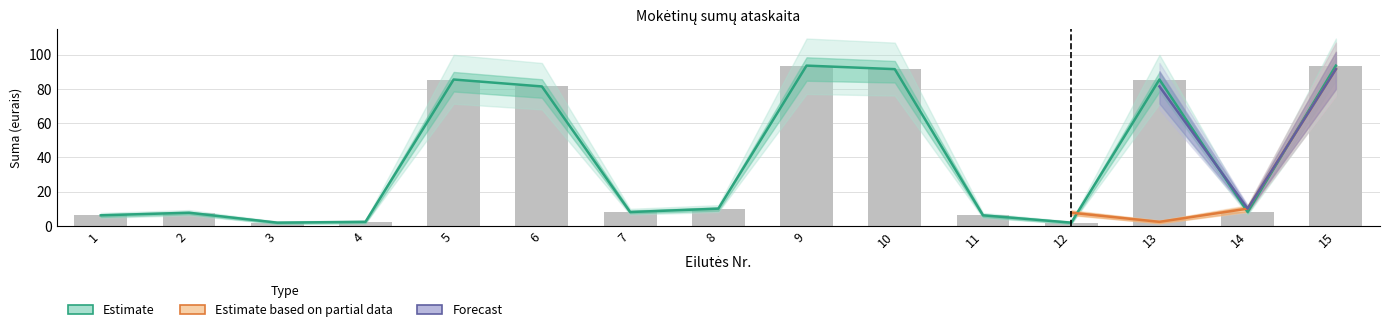

Rank the categories by value from highest to lowest.

9, 15, 10, 5, 13, 6, 8, 7, 14, 2, 1, 11, 4, 3, 12